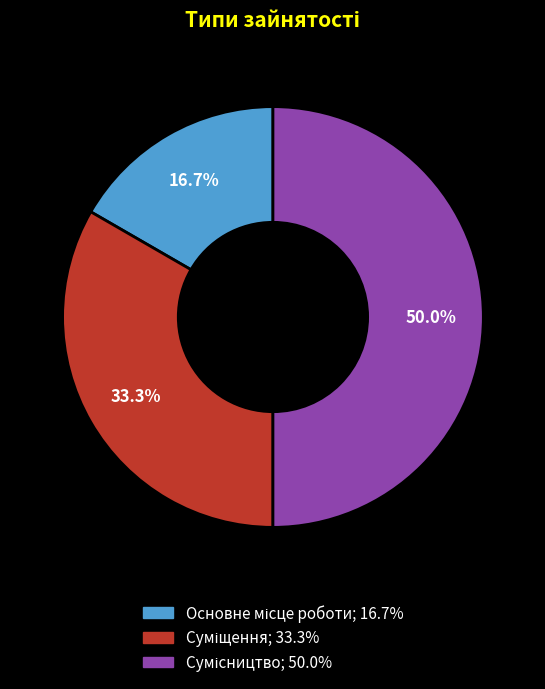

Which slice is the largest?

Сумісництво